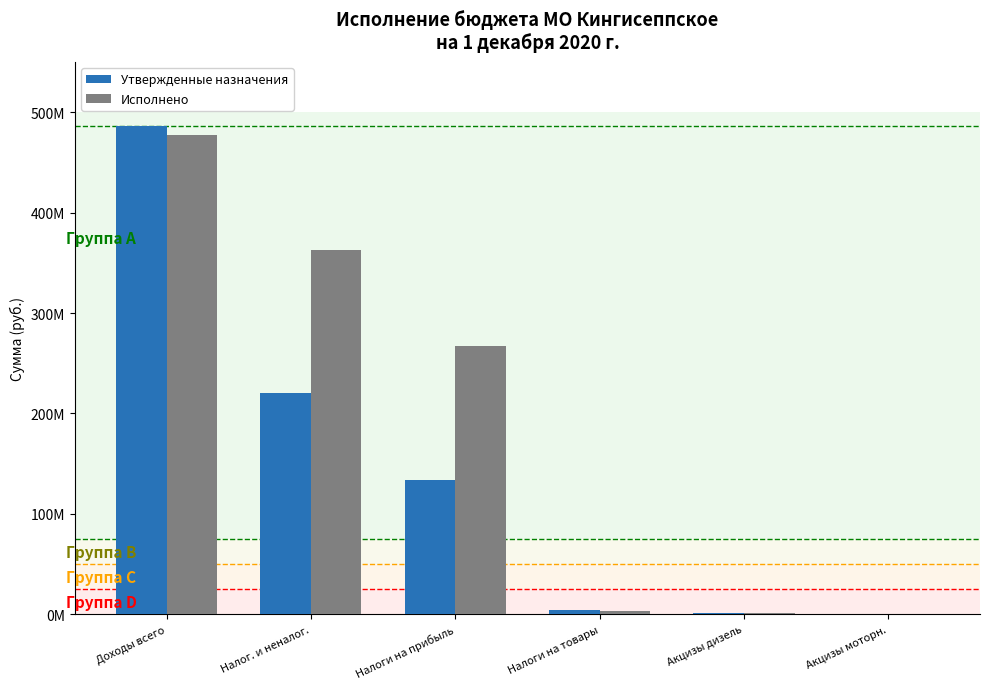

At which label does Утвержденные назначения first exceed 133877700?

Доходы всего